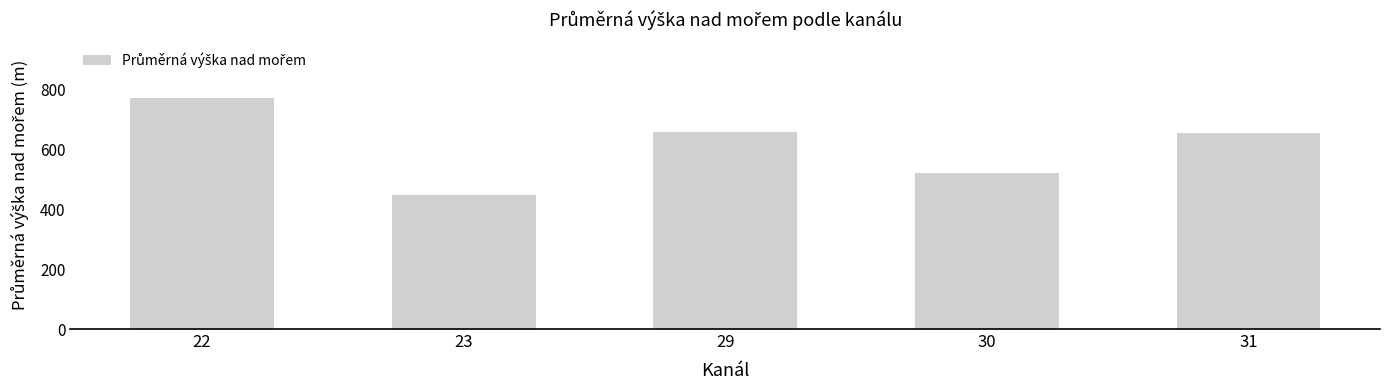

How many series are shown in this chart?

1